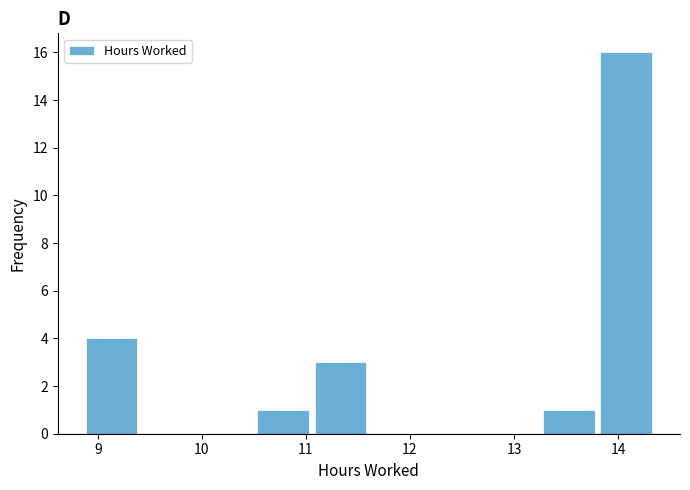

Which range on the x-axis has the tallest bar?

13.8 to 14.4